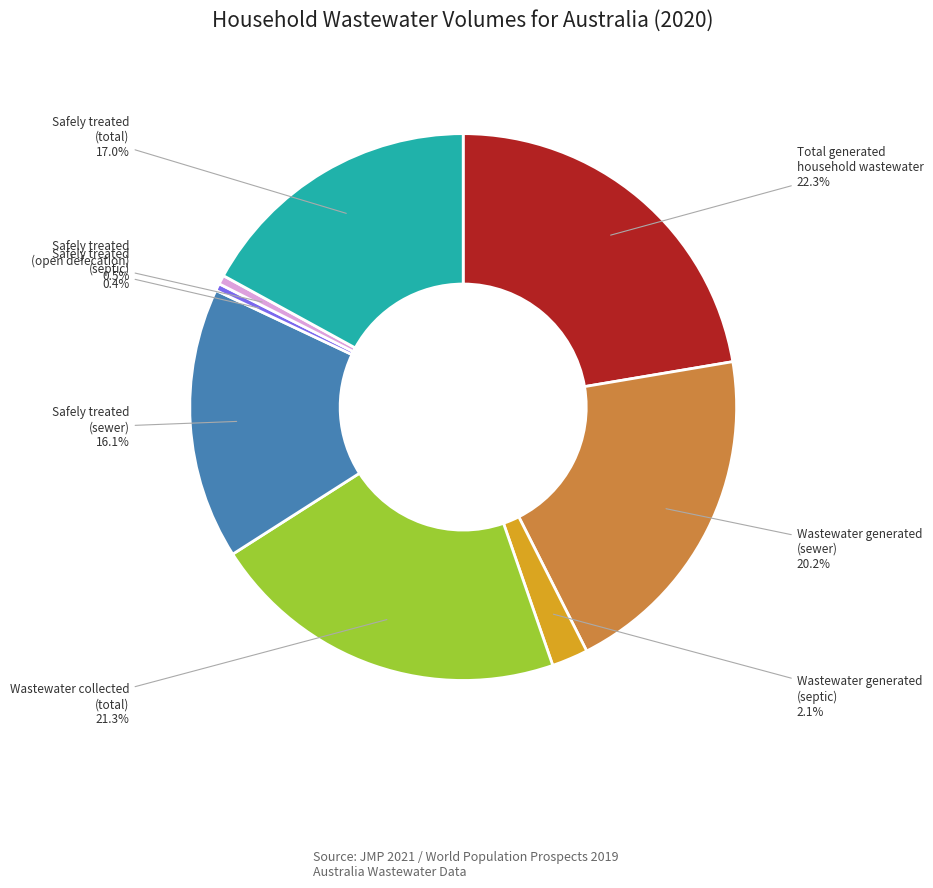

Does any single category account for the majority?

No